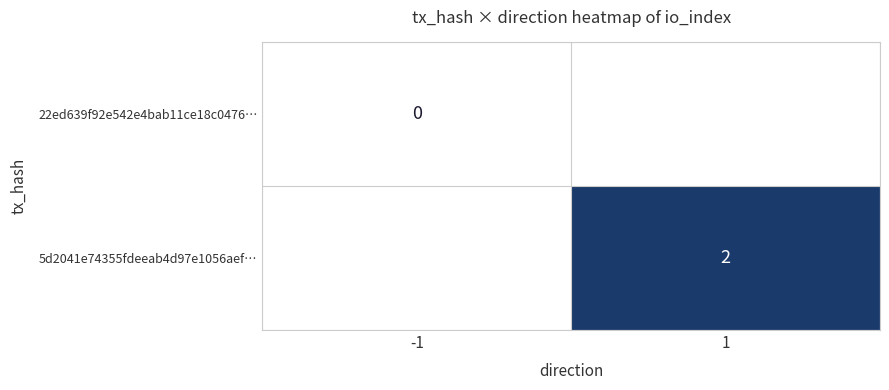

The 5d2041e74355fdeeab4d97e1056aef… series shows 2.0 at 1. True or false?

True